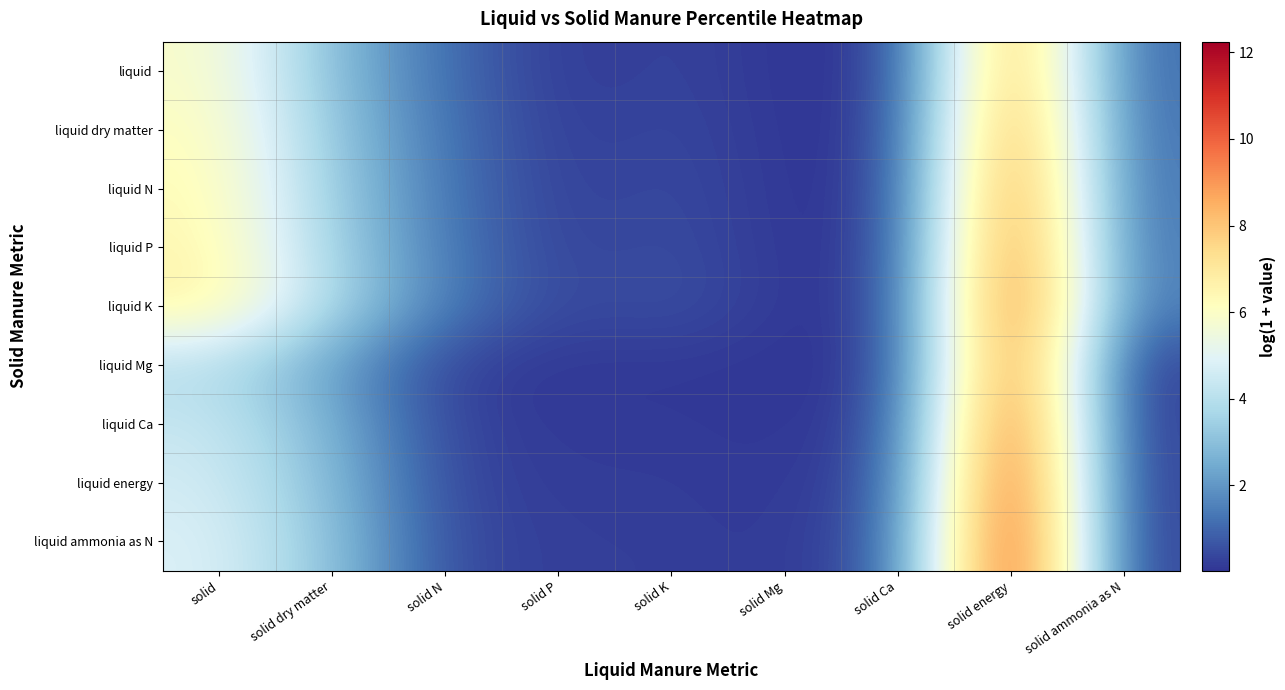

Which series has the largest range (max minus min)?

liquid ammonia as N